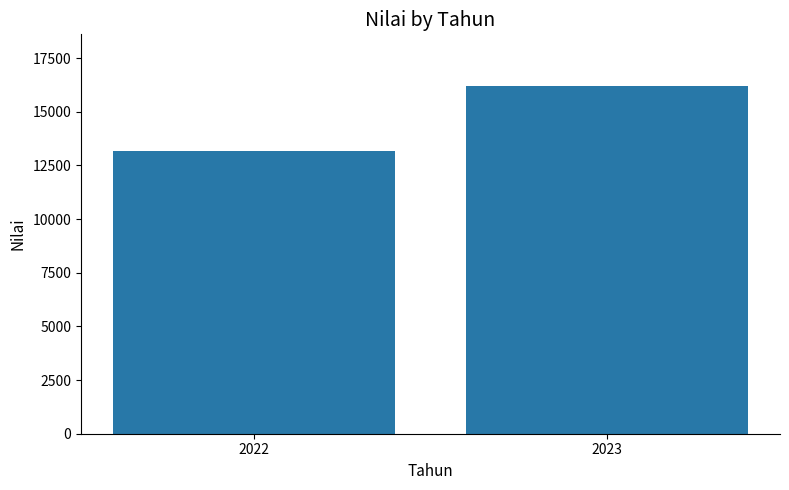

Rank the categories by value from lowest to highest.

2022, 2023